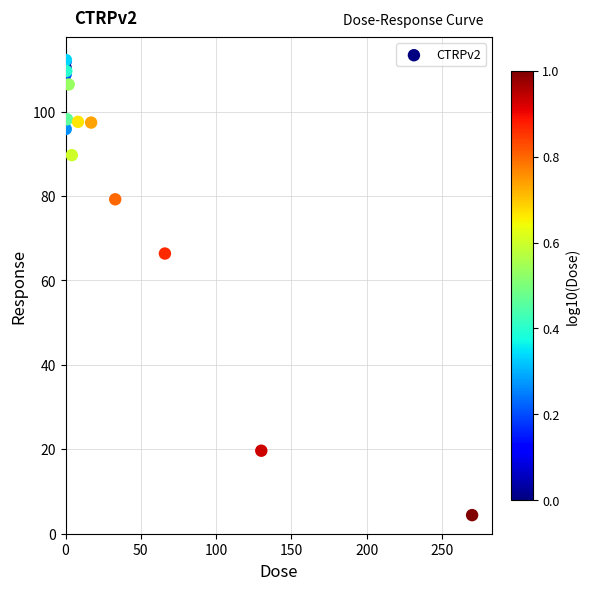

What Y value in the scatter plot is closest to 58?

66.4